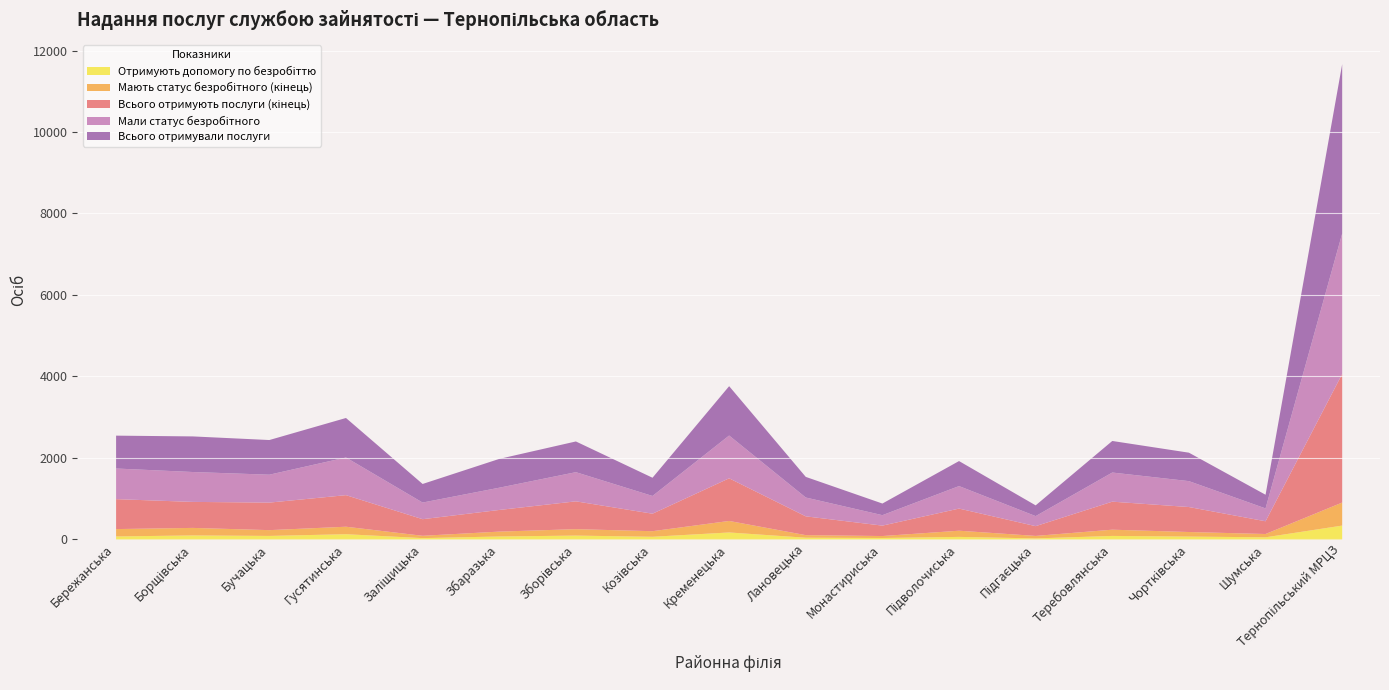

In Всього отримували послуги, how many points are higher than both neighbors (excluding endpoints)?

6